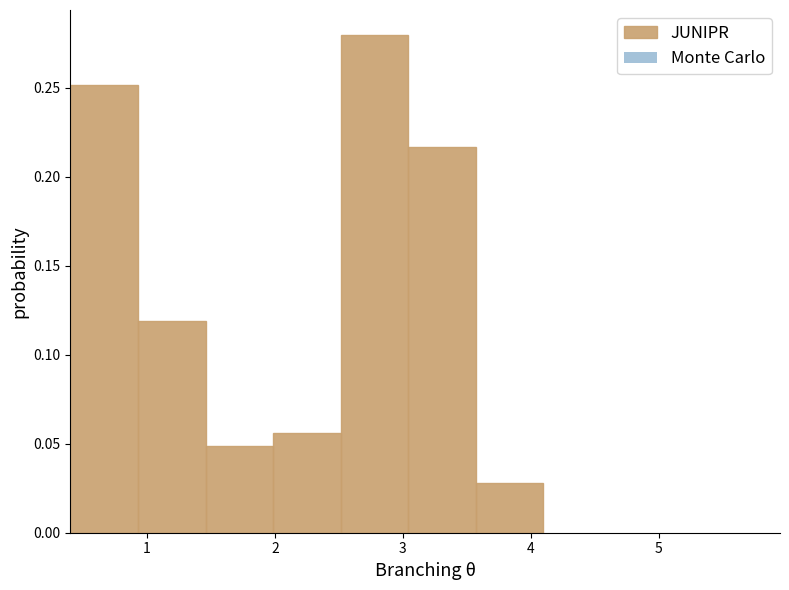

Reading left to right, list every bar in this chart as the range it spans on the x-axis followed by its height. Neither the bar edges nor the heights are printed on the chart, so give them approximately, as read against the axes.

0.4 to 0.9: 0.250
0.9 to 1.5: 0.120
1.5 to 2.0: 0.050
2.0 to 2.5: 0.055
2.5 to 3.0: 0.280
3.0 to 3.6: 0.215
3.6 to 4.1: 0.030